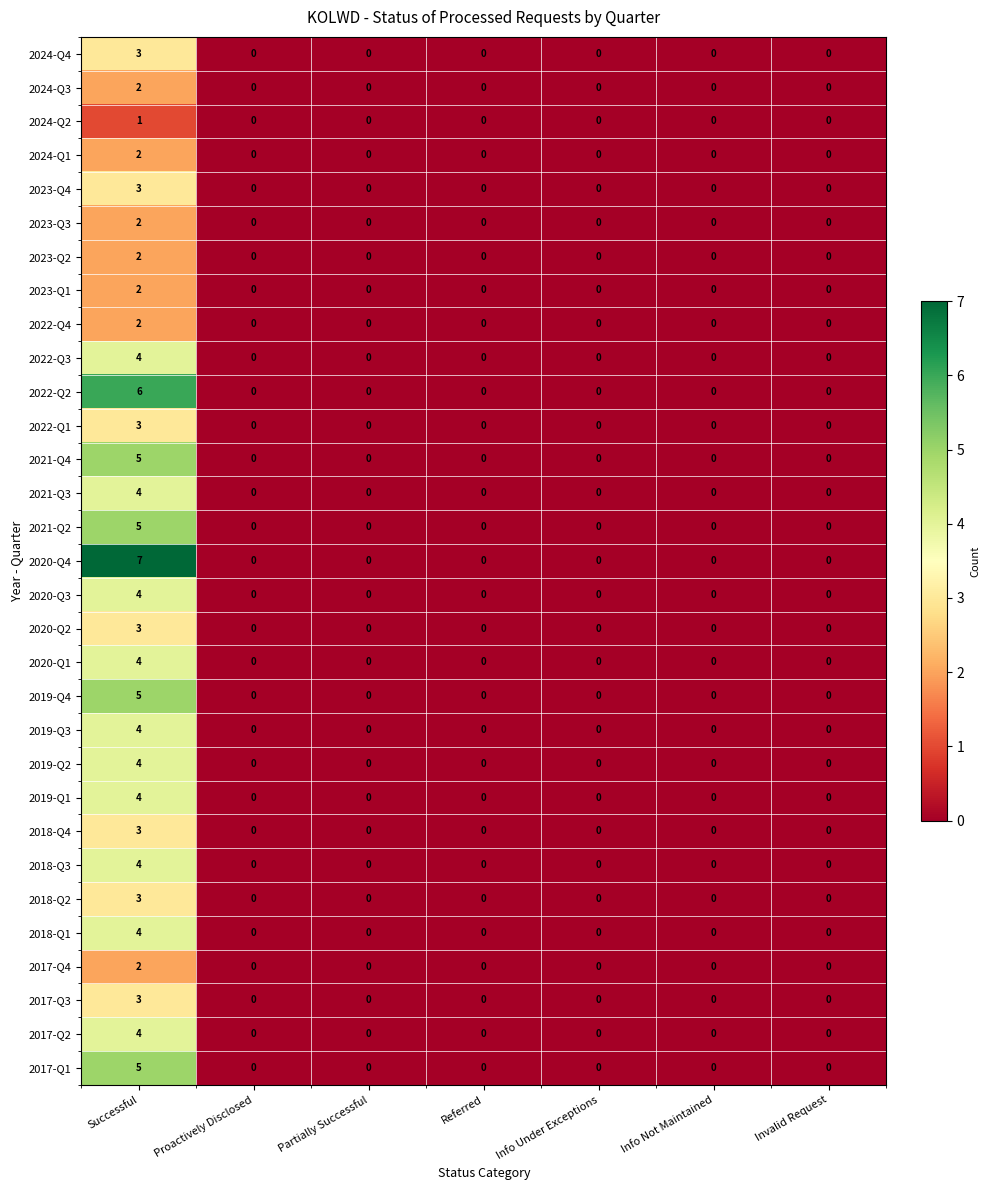

At which category is the sum across all series the highest?

Successful